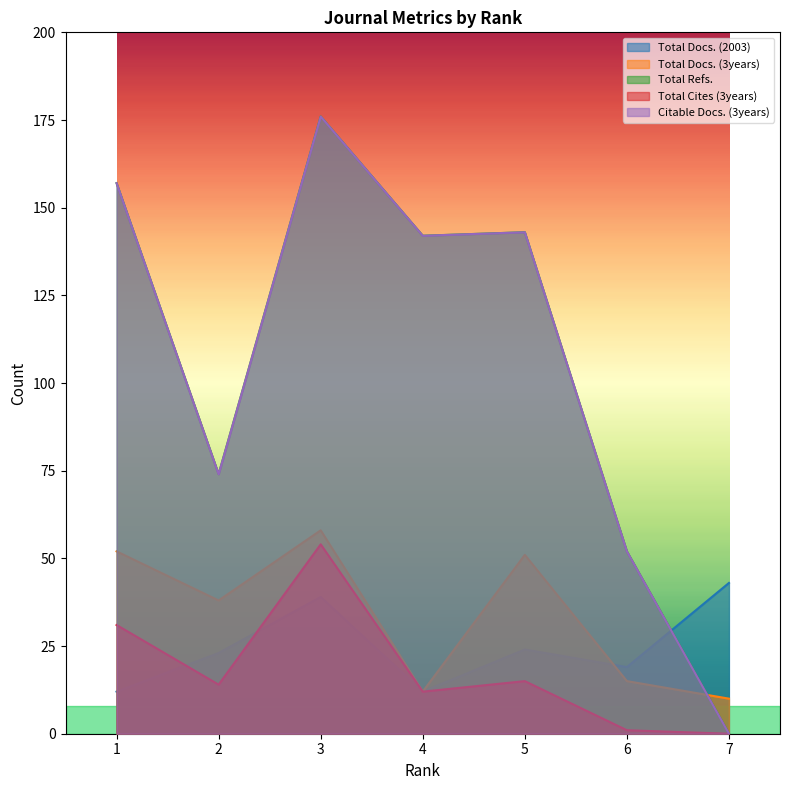

What is the value of the Citable Docs. (3years) point at the 3rd from the left?

176